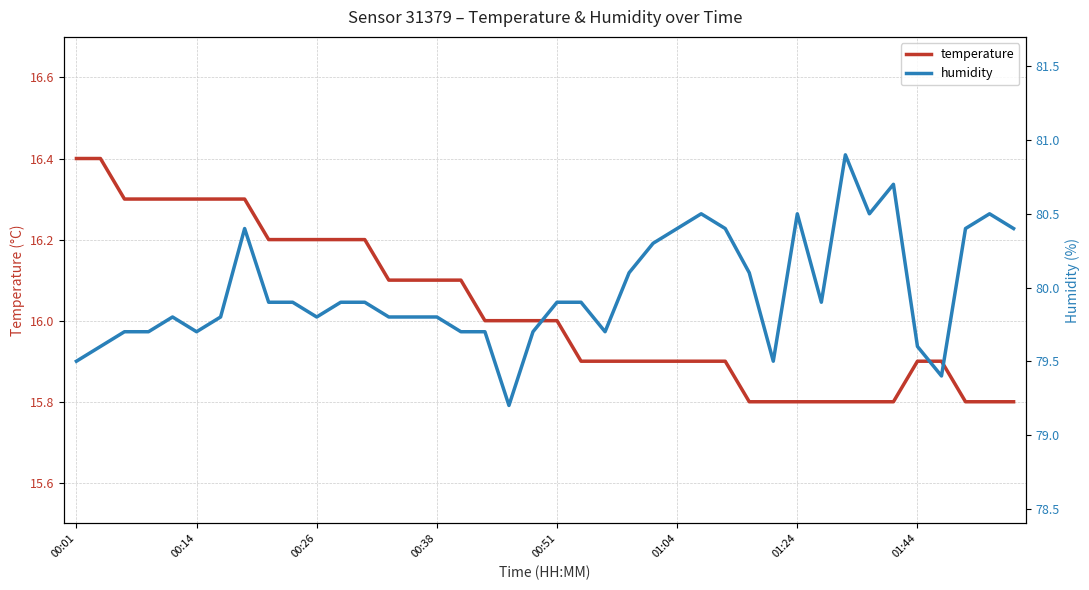

What is the value of the humidity point at the 15th from the left?

79.8